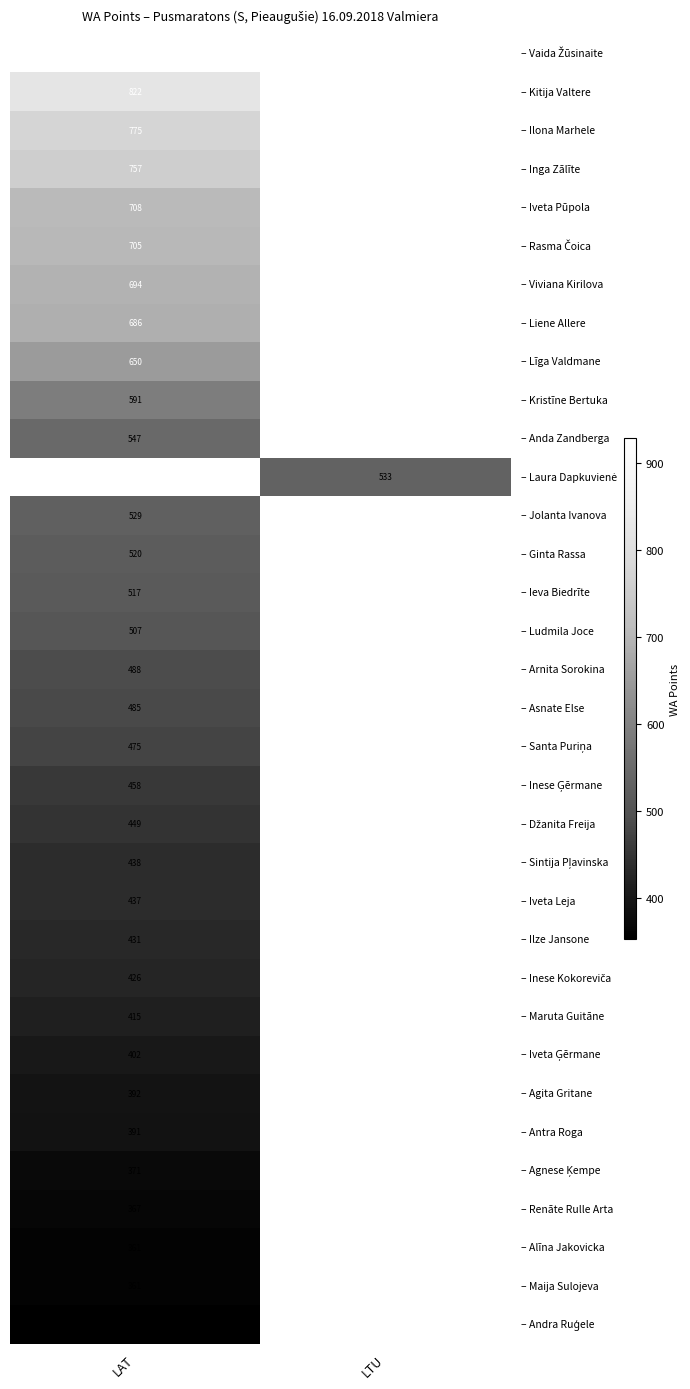

True or false: – Anda Zandberga has a value of 892 at LAT.

False